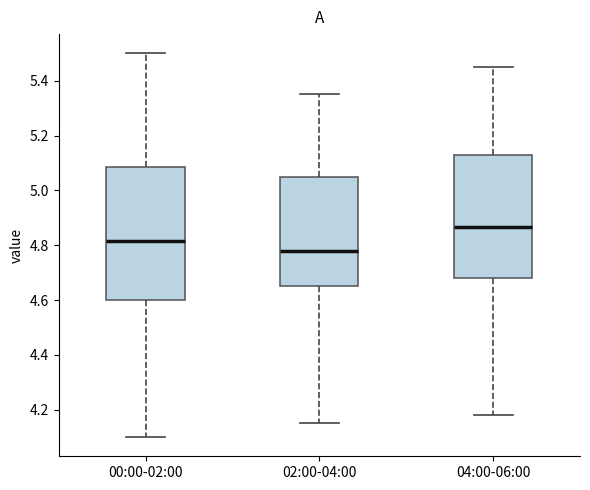

Which box is the tallest, from its lower edge to its upper edge?

00:00-02:00